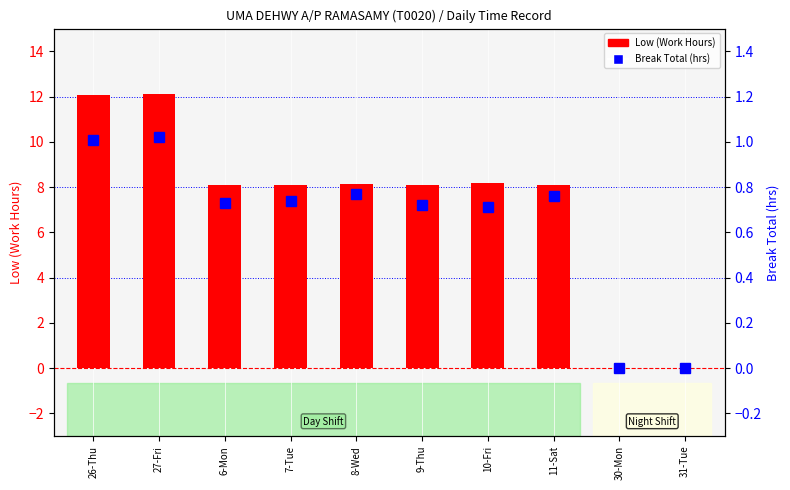

Is the value of Low (Work Hours) at 30-Mon greater than the value of Break Total (hrs) at 6-Mon?

No